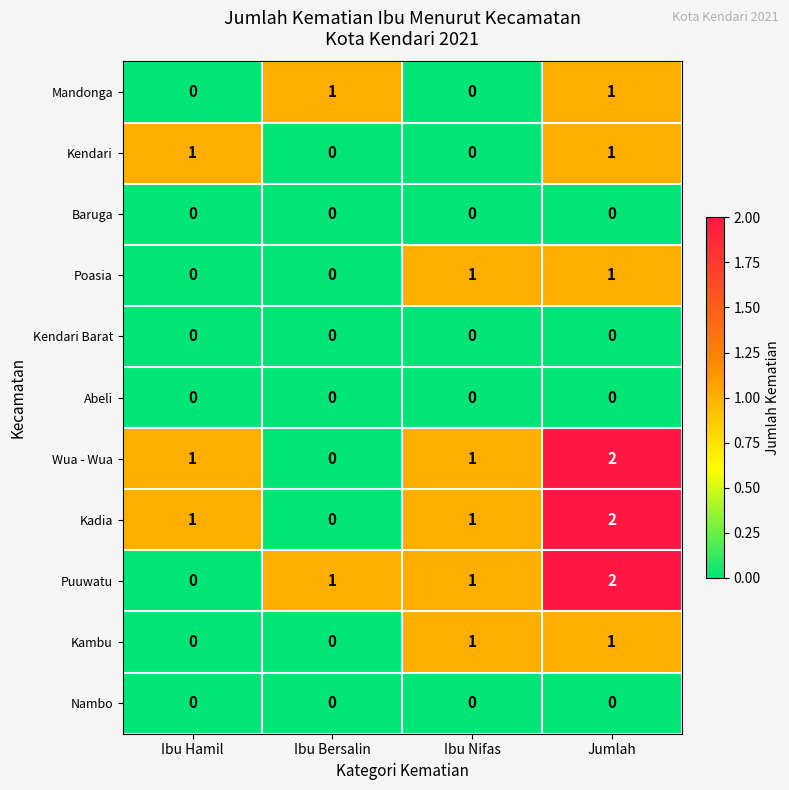

Count the number of categories in the chart.

4